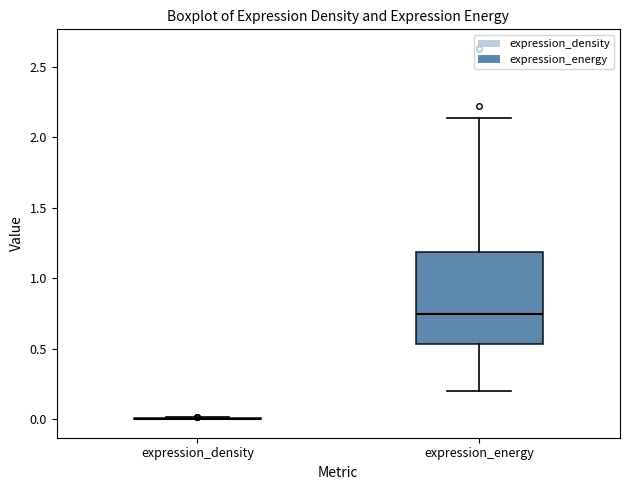

Which box is the tallest, from its lower edge to its upper edge?

expression_energy